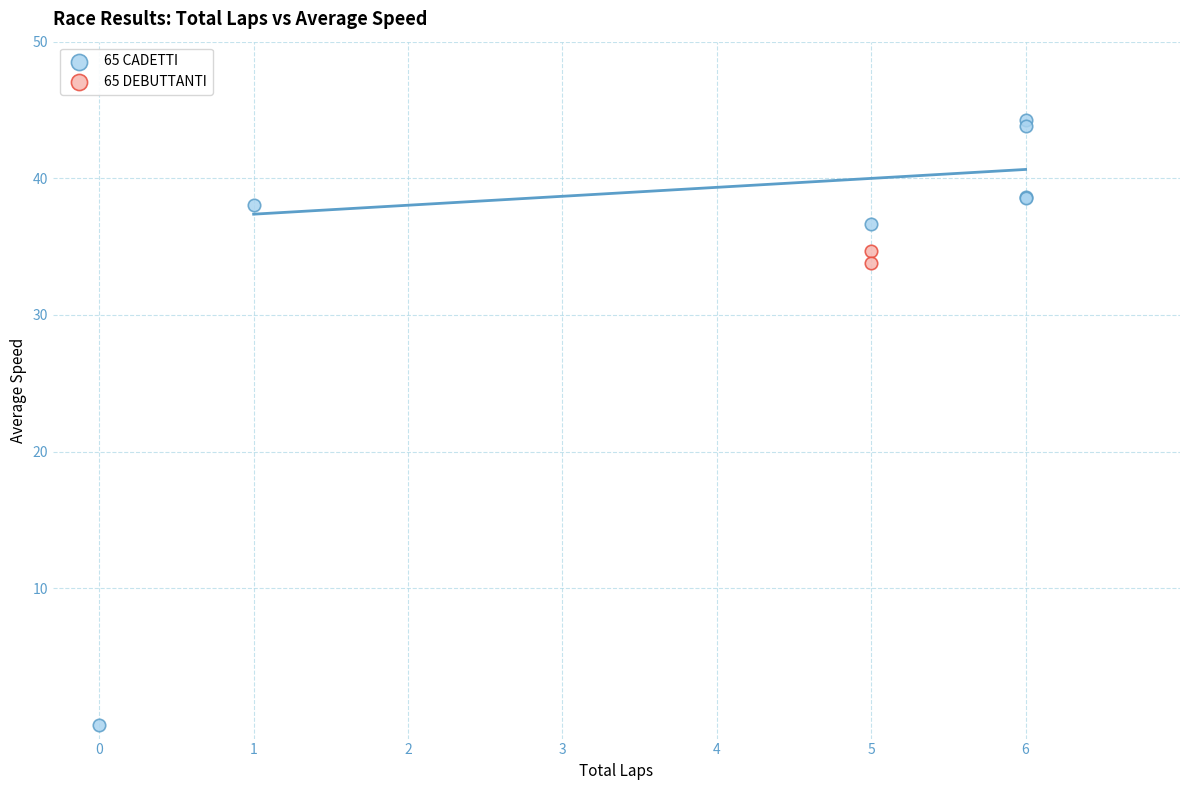

What are all the series names shown in the legend?

65 CADETTI, 65 DEBUTTANTI